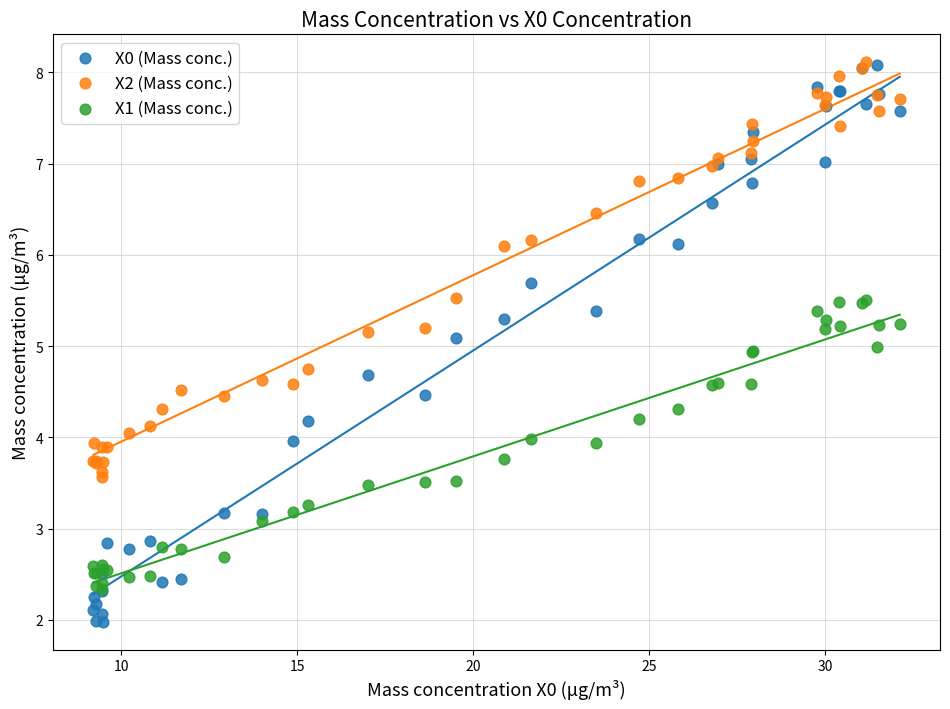

What are all the series names shown in the legend?

X0 (Mass conc.), X2 (Mass conc.), X1 (Mass conc.)